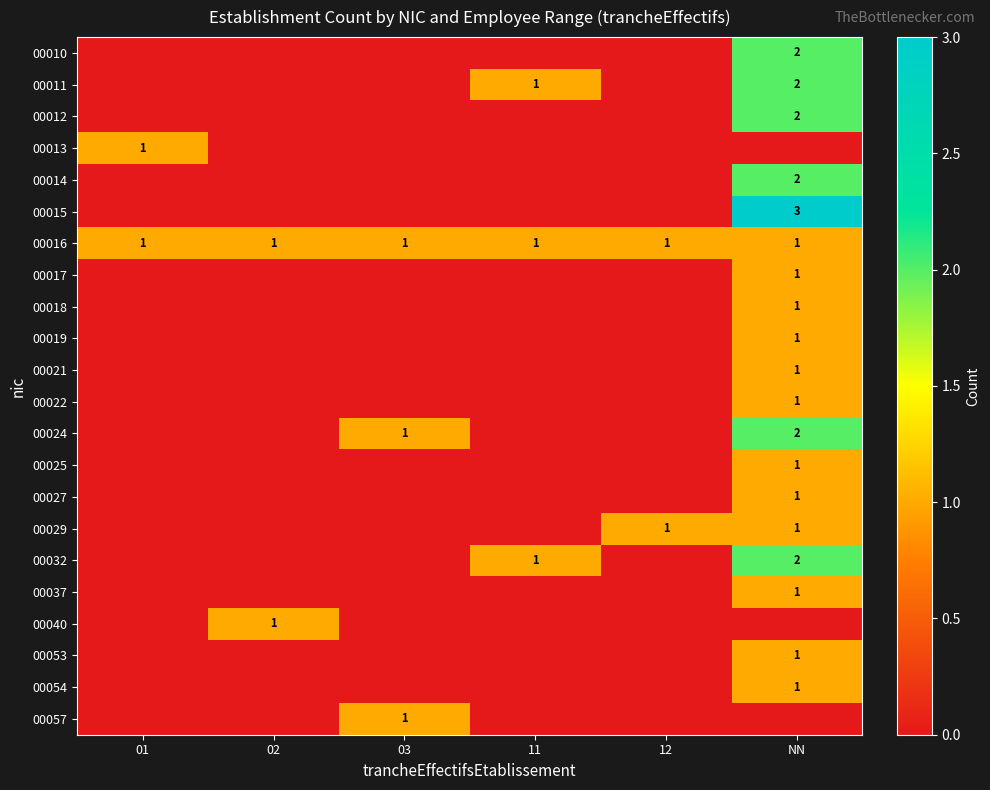

What is the total value across all series at 01?

2